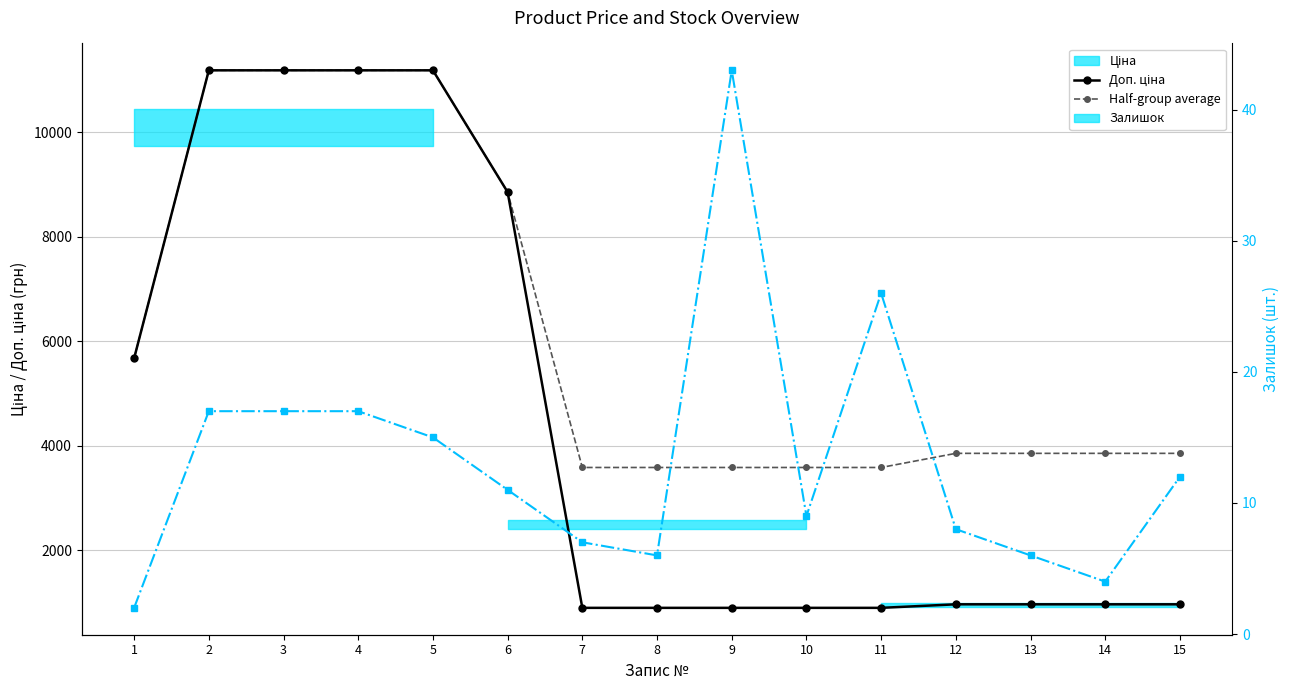

What is the minimum value for Доп. ціна?

3583.6